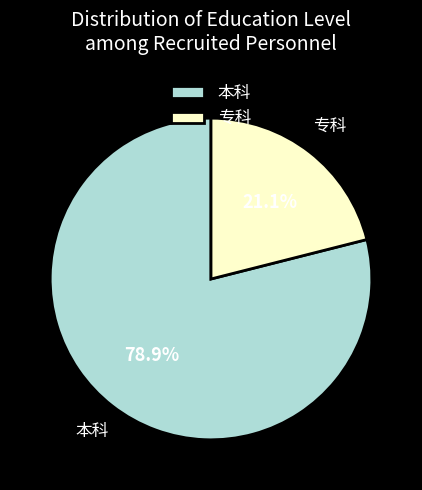

Which category has the biggest portion of the pie?

本科